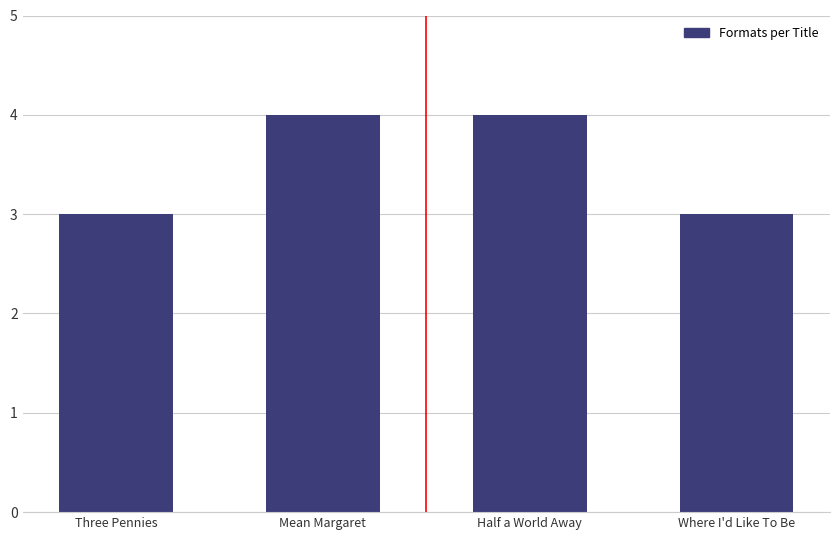

True or false: the data shows 1 at Half a World Away.

False